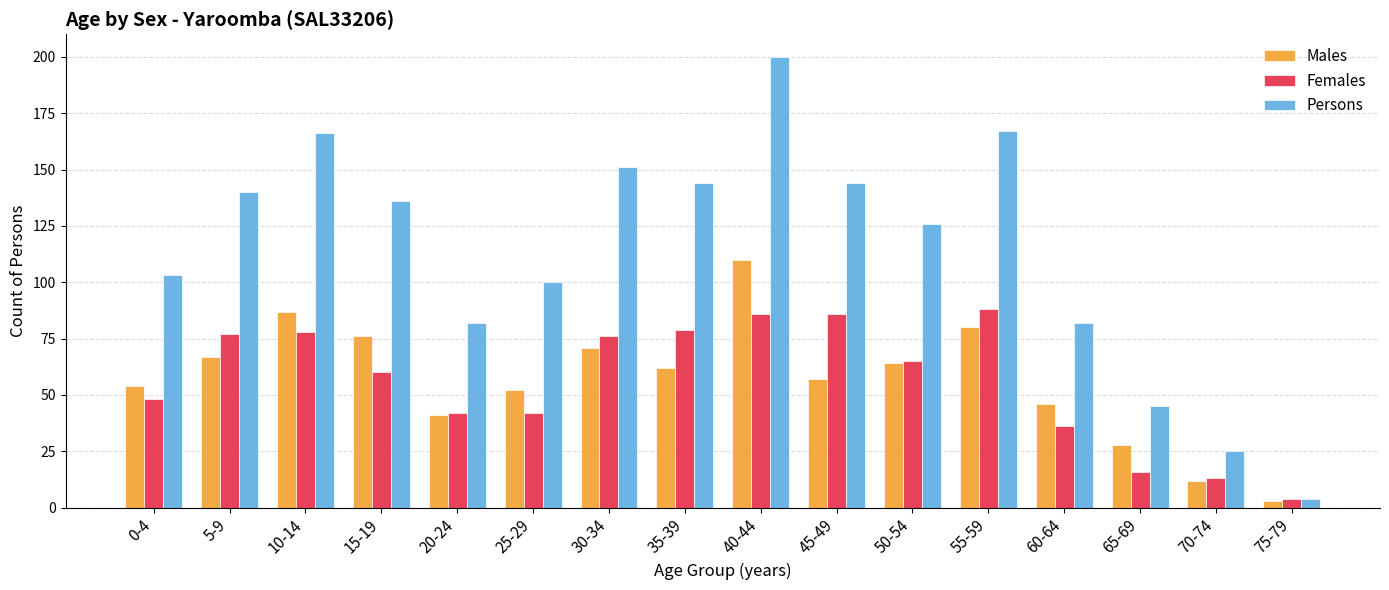

Reading right to left, transcribe all the data shown in this chart.

Males: 3	12	28	46	80	64	57	110	62	71	52	41	76	87	67	54
Females: 4	13	16	36	88	65	86	86	79	76	42	42	60	78	77	48
Persons: 4	25	45	82	167	126	144	200	144	151	100	82	136	166	140	103